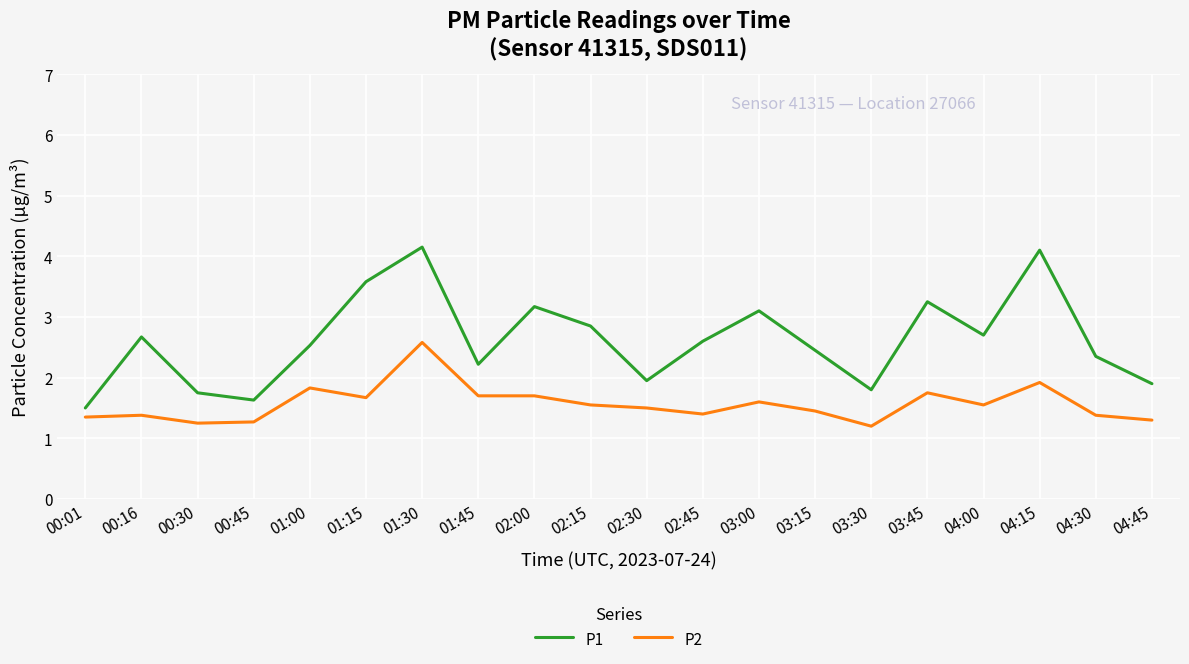

What is the average value of the P1 series?

2.6